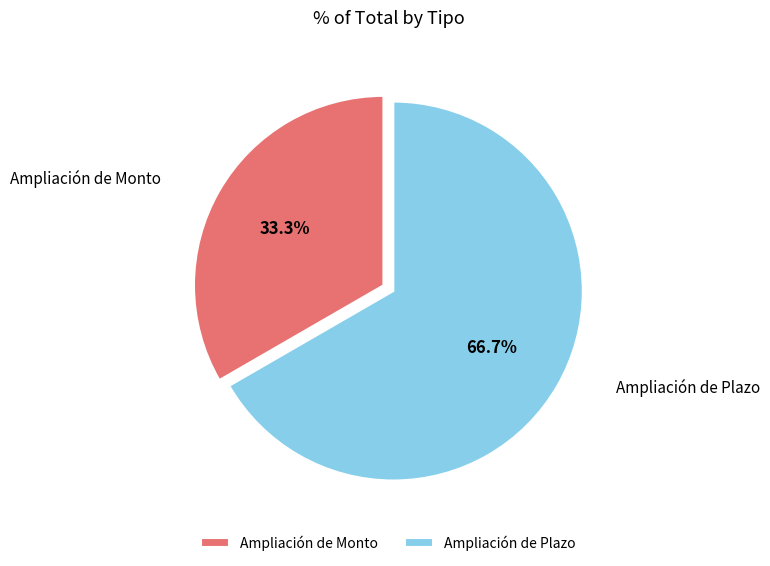

Count the number of slices in the pie.

2